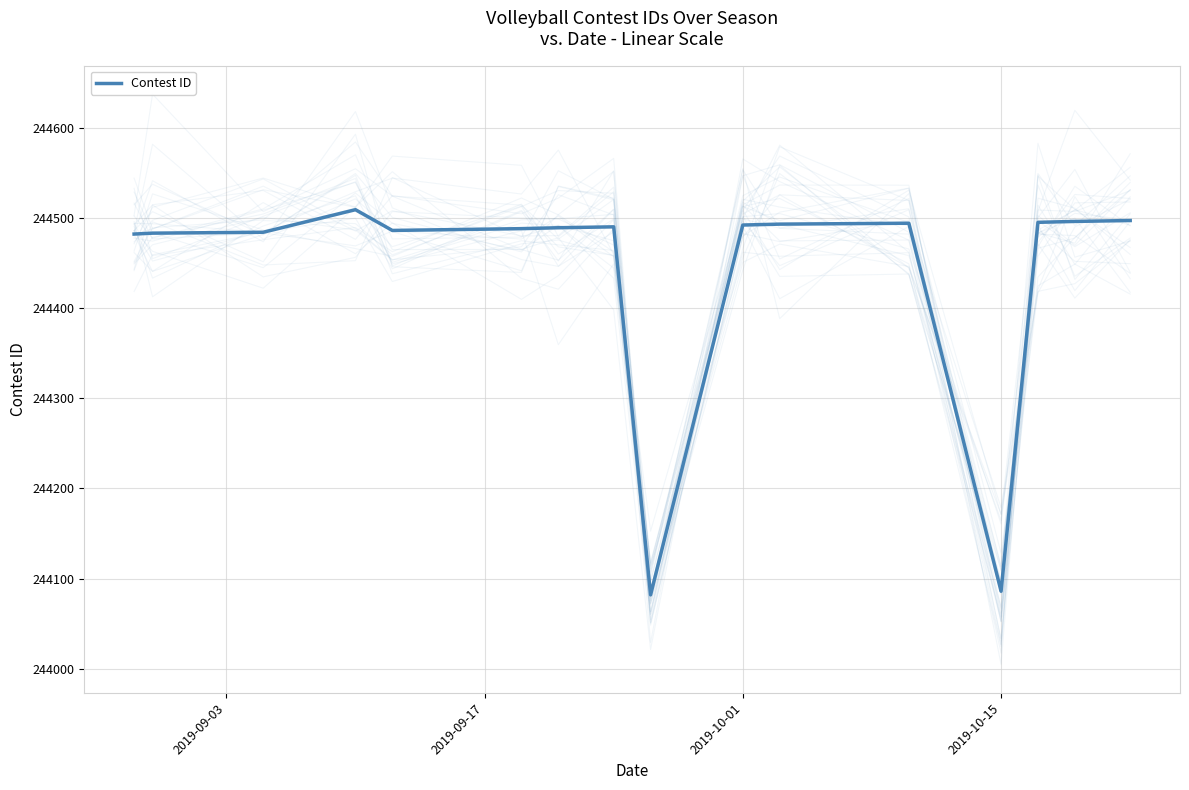

How many interior local peaks (higher than both neighbors) does the data have?

3